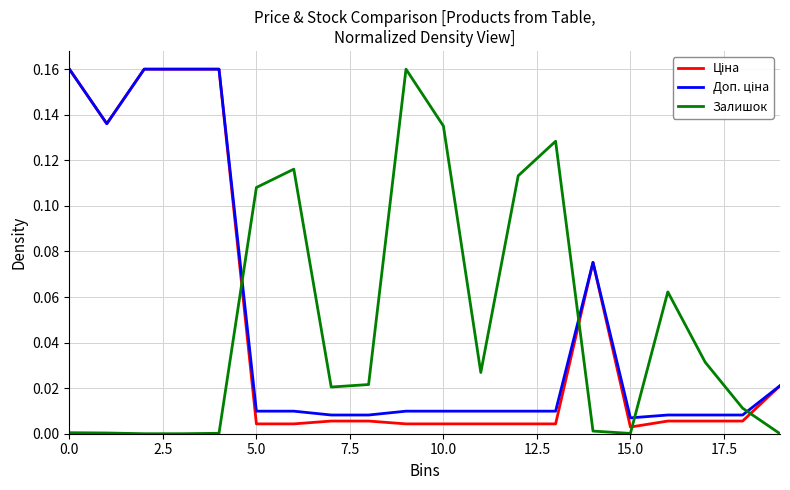

Does the chart display data point markers on the line(s)?

No